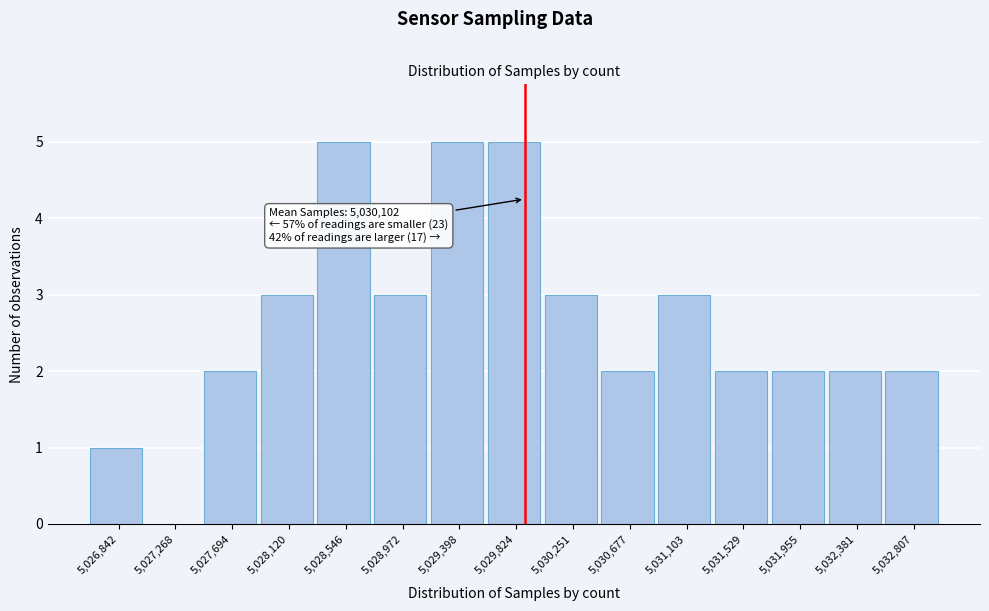

Reading left to right, list all the values displayed in this chart.

5,026,842=1	5,027,268=0	5,027,694=2	5,028,120=3	5,028,546=5	5,028,972=3	5,029,398=5	5,029,824=5	5,030,251=3	5,030,677=2	5,031,103=3	5,031,529=2	5,031,955=2	5,032,381=2	5,032,807=2